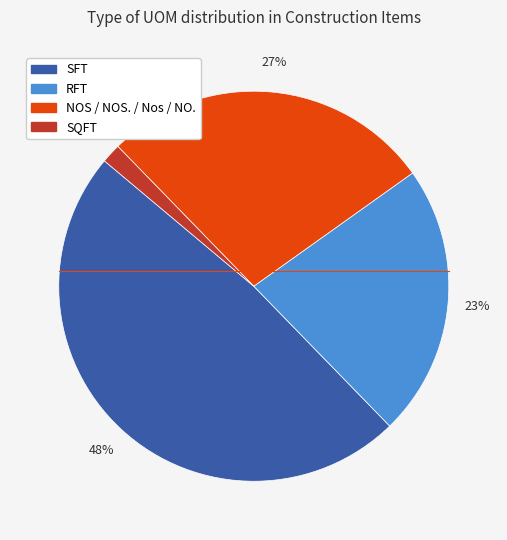

Is there any slice that represents more than half of the pie?

No